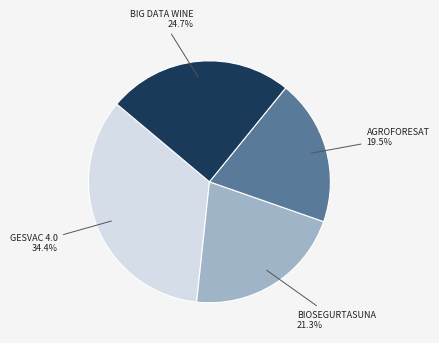

The BIOSEGURTASUNA slice represents 30% of the pie. True or false?

False